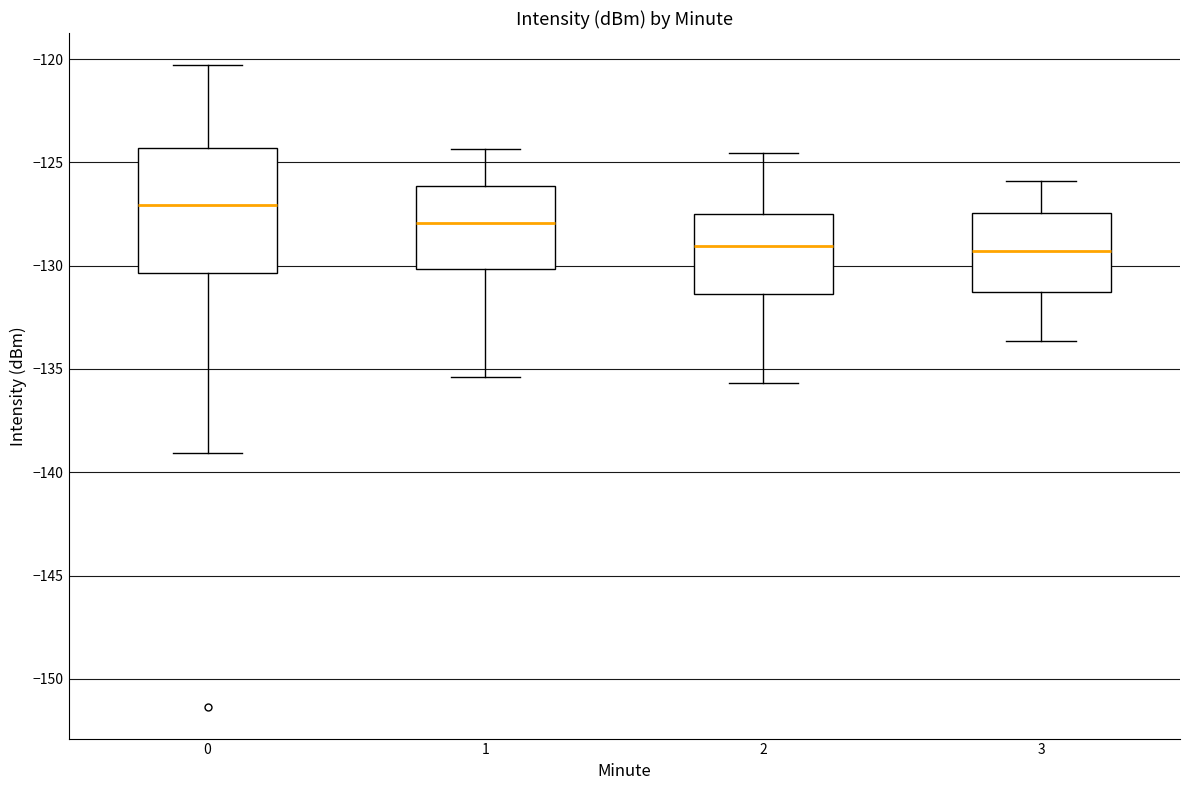

Comparing the boxes themselves (not the whiskers), which one is the tallest?

0